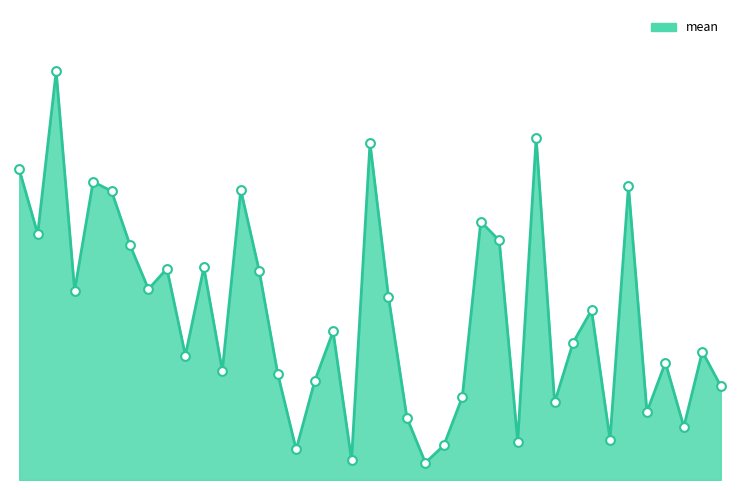

Is this an area chart (filled region under the line)?

Yes